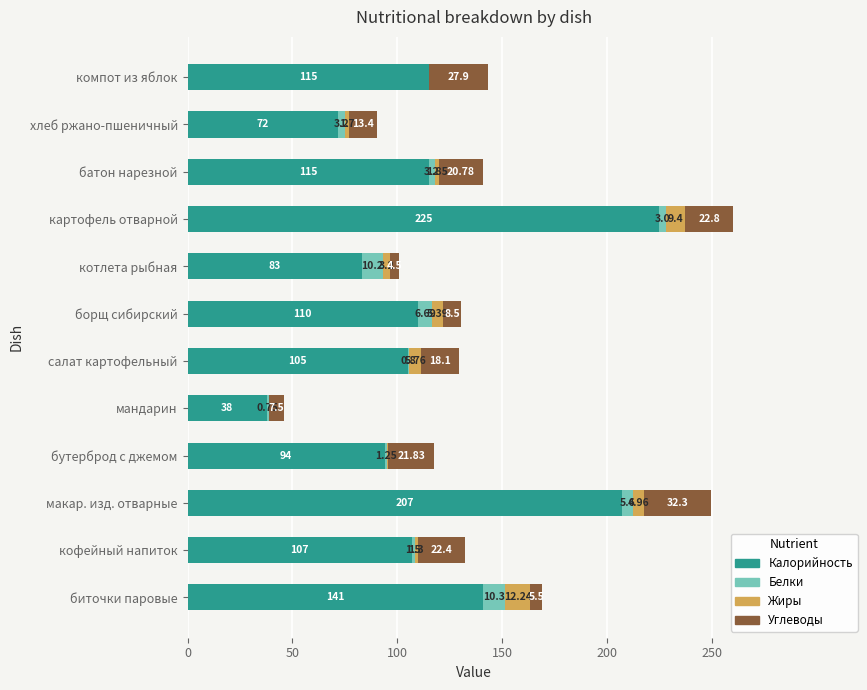

At which category is the sum across all series the highest?

картофель отварной